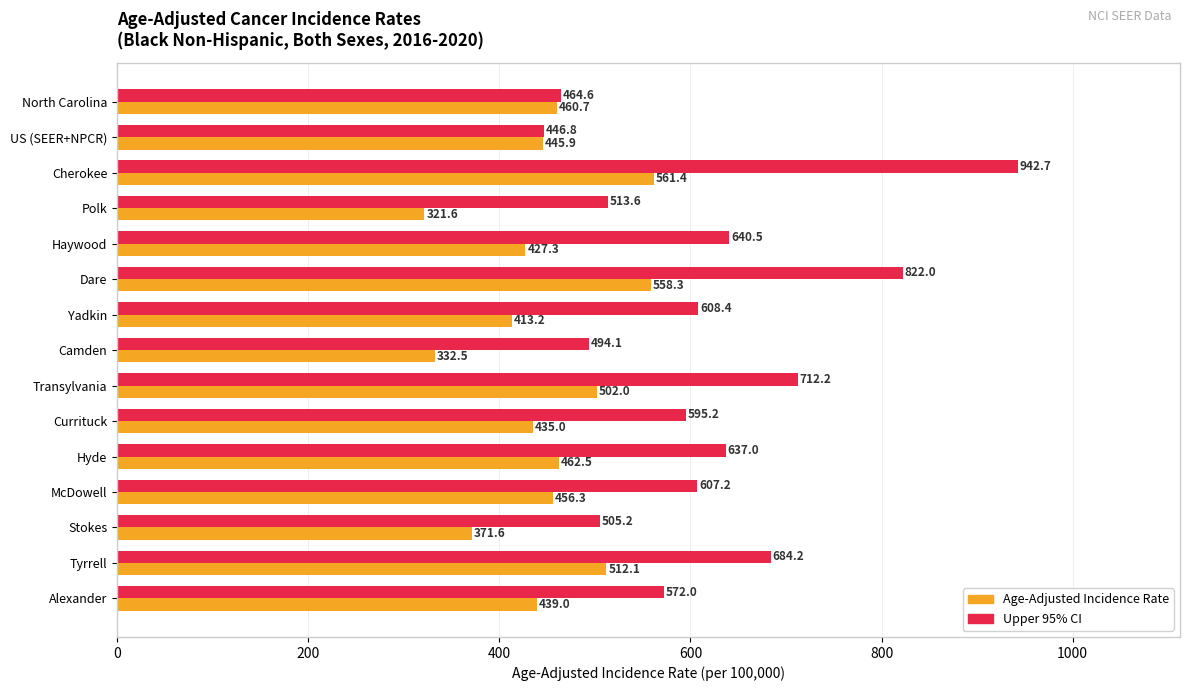

At which category is the sum across all series the highest?

Cherokee